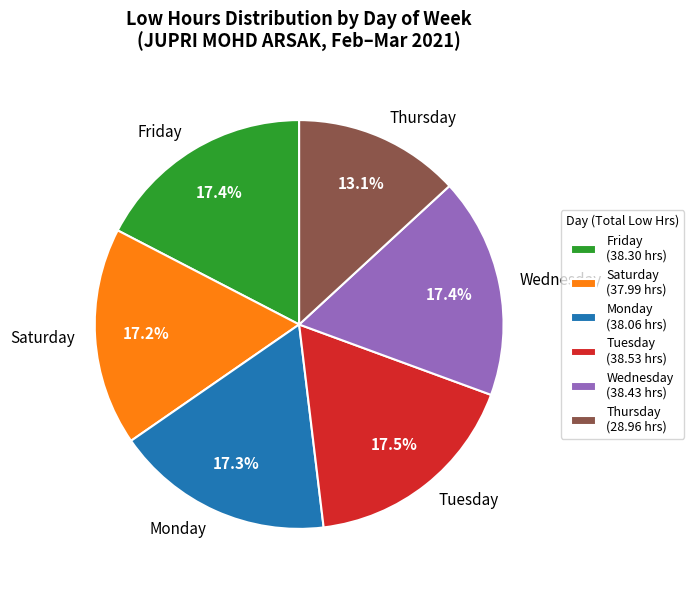

Approximately how many times larger is the value at Monday compared to Saturday?

1.0